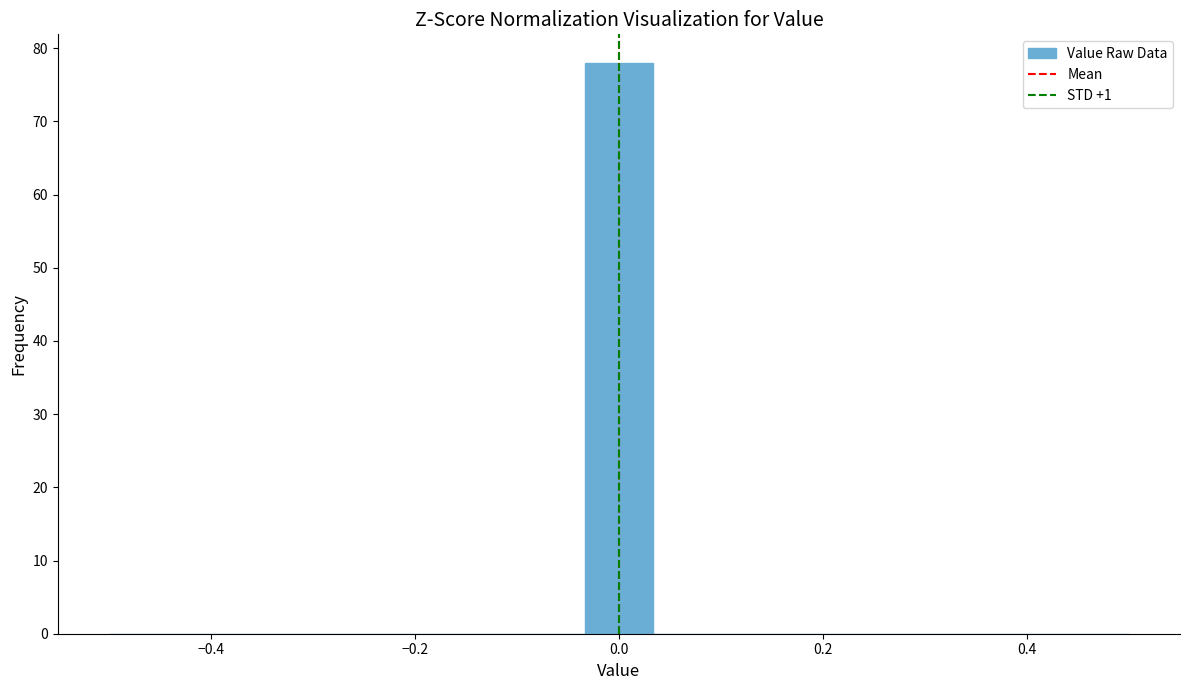

Read against the x-axis, roughly where is the centre of the tallest bar?

0.00